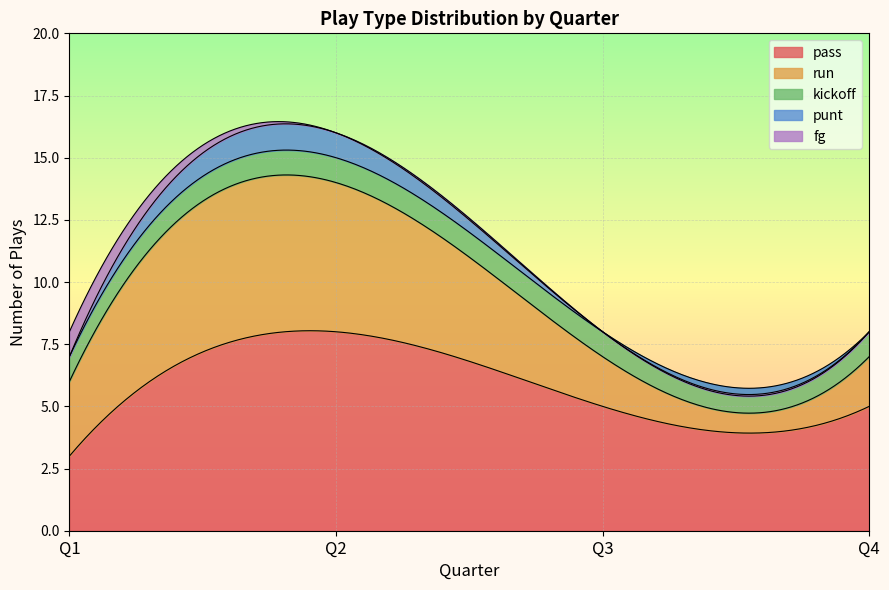

Which category has the highest value in the kickoff series?

Q1